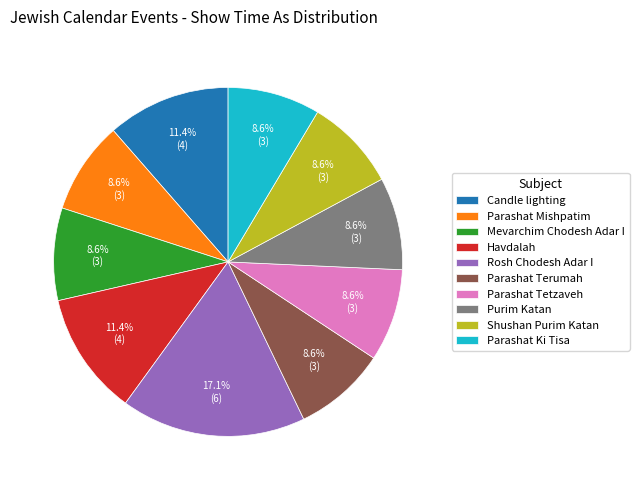

Which slice is the largest?

Rosh Chodesh Adar I